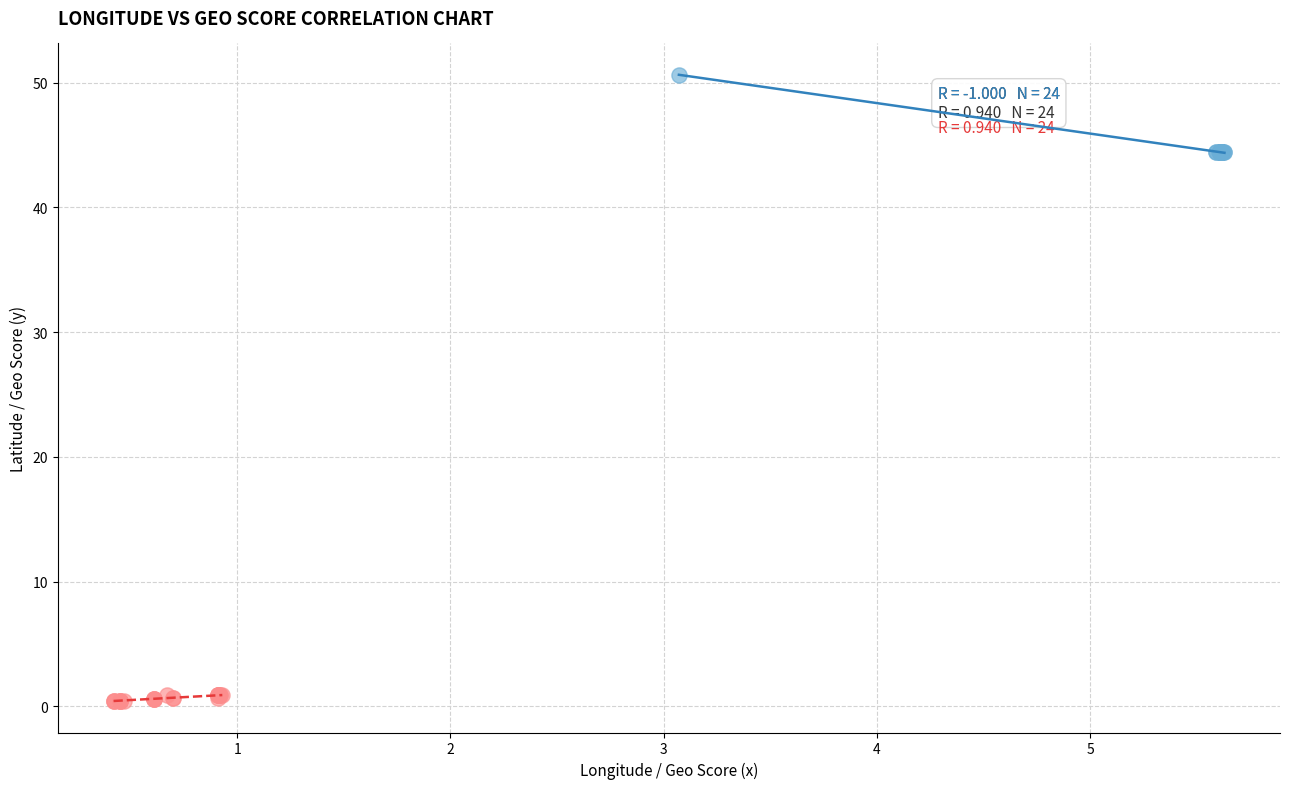

Which series contains the lowest Y value?

Geo Score Correlation